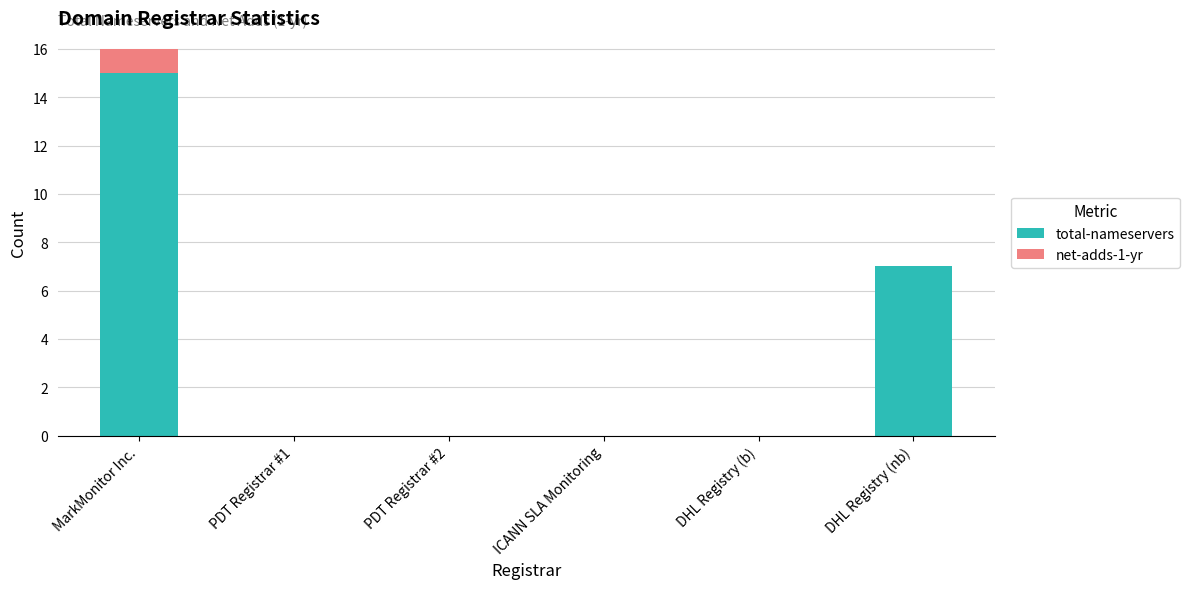

Reading right to left, transcribe the values for total-nameservers.

DHL Registry (nb)=7	DHL Registry (b)=0	ICANN SLA Monitoring=0	PDT Registrar #2=0	PDT Registrar #1=0	MarkMonitor Inc.=15